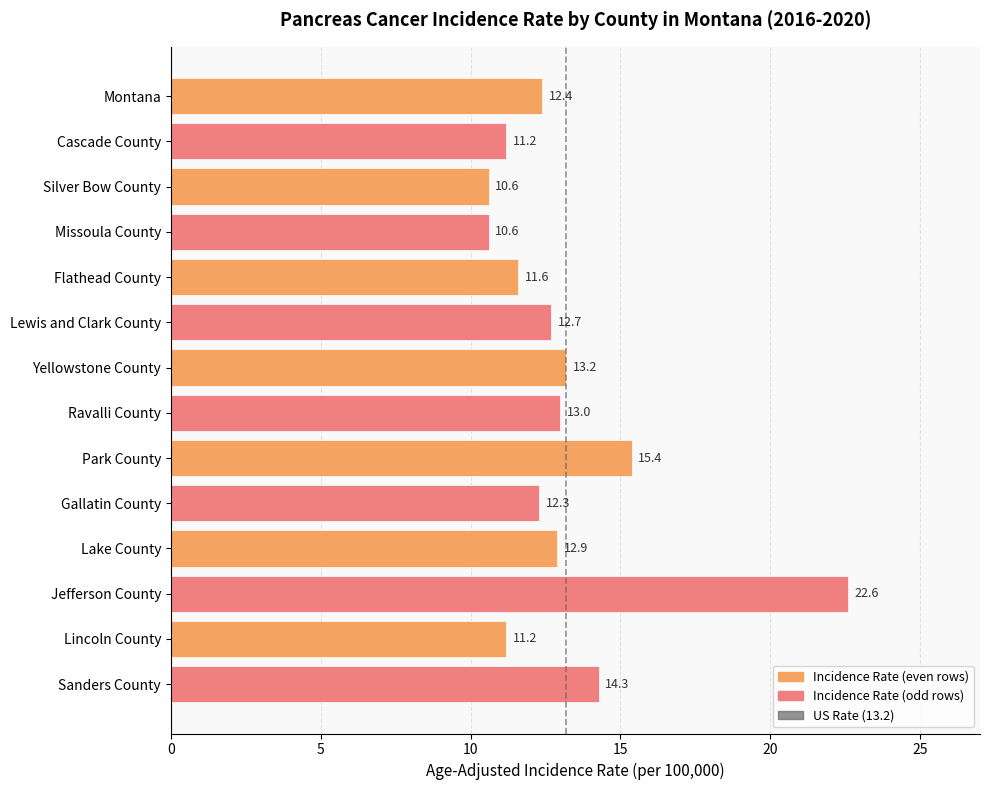

Where is the data nearest to the value 16?

Park County